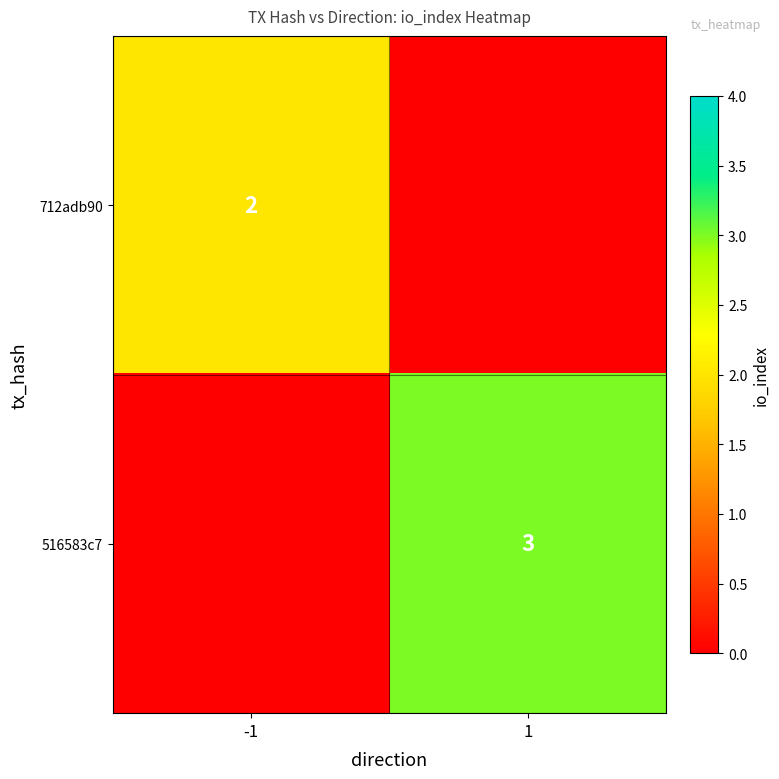

Which has a higher value, 1 or -1?

-1